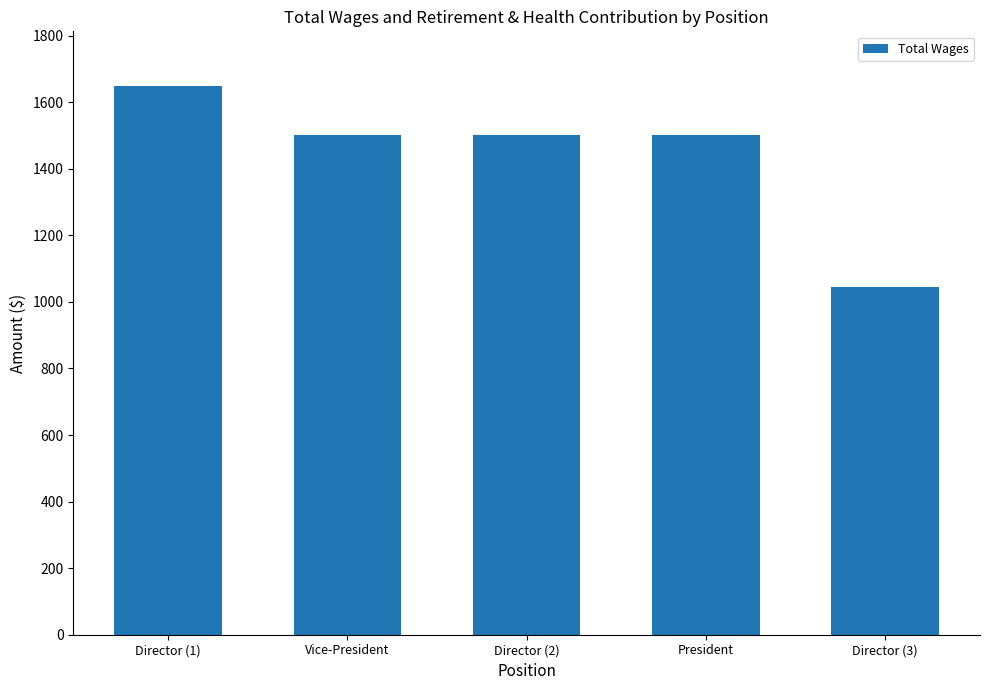

What position from the right is Director (2)?

3